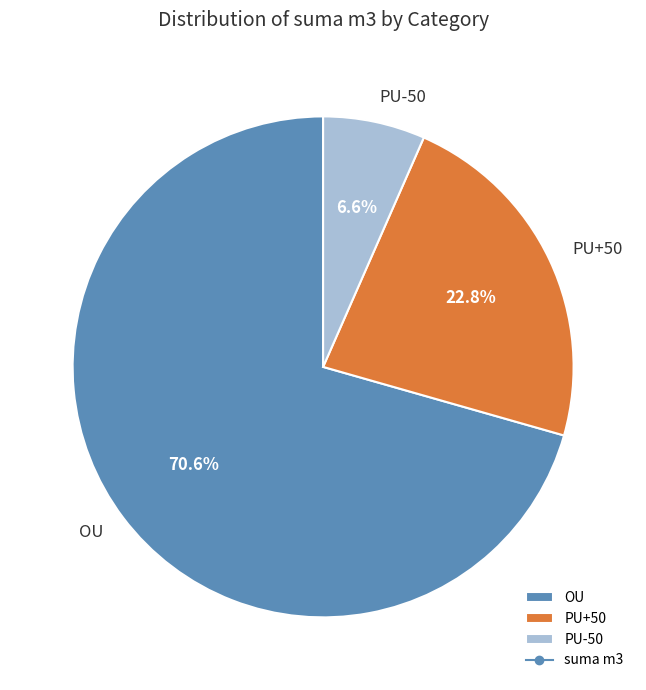

Is there any slice that represents more than half of the pie?

Yes